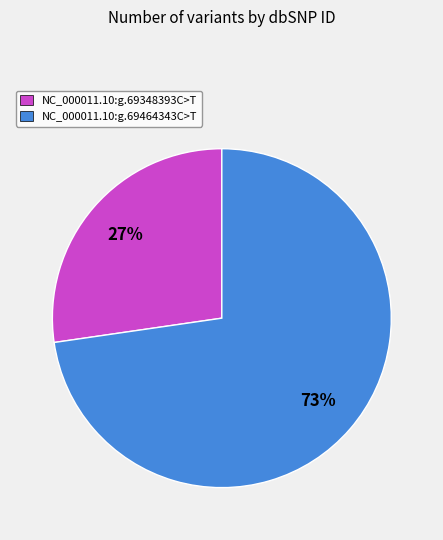

To the nearest percent, what is the average slice percentage?

50%